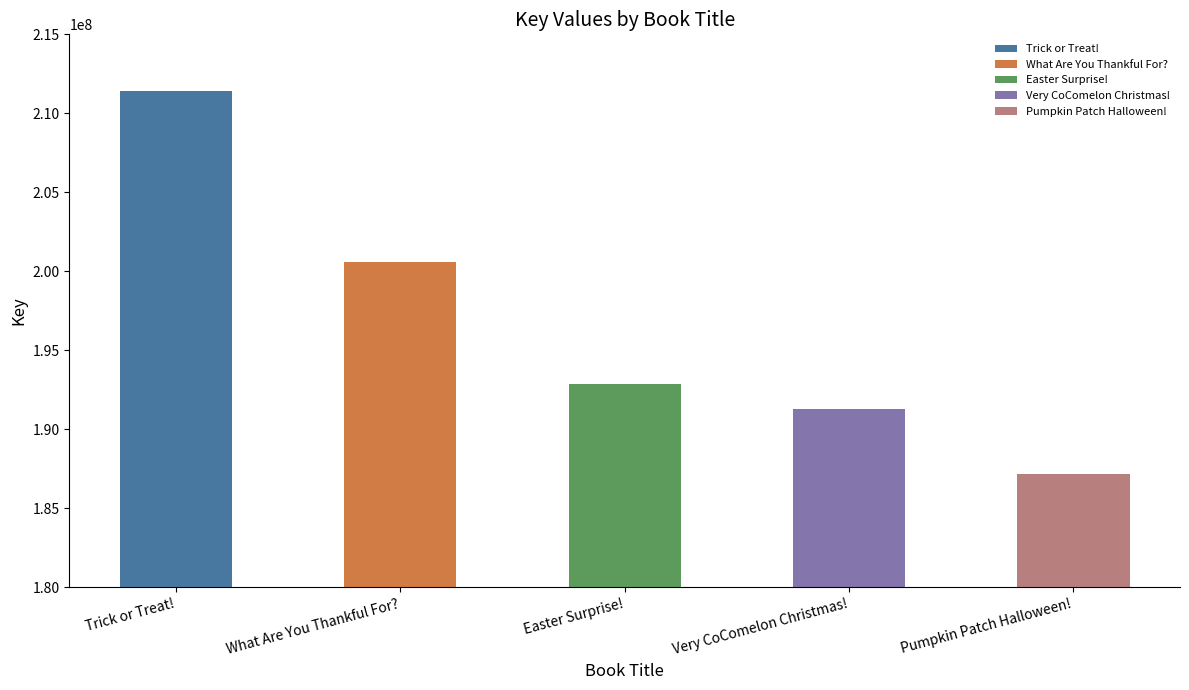

What is the difference between the values at Very CoComelon Christmas! and Easter Surprise!?

1591966